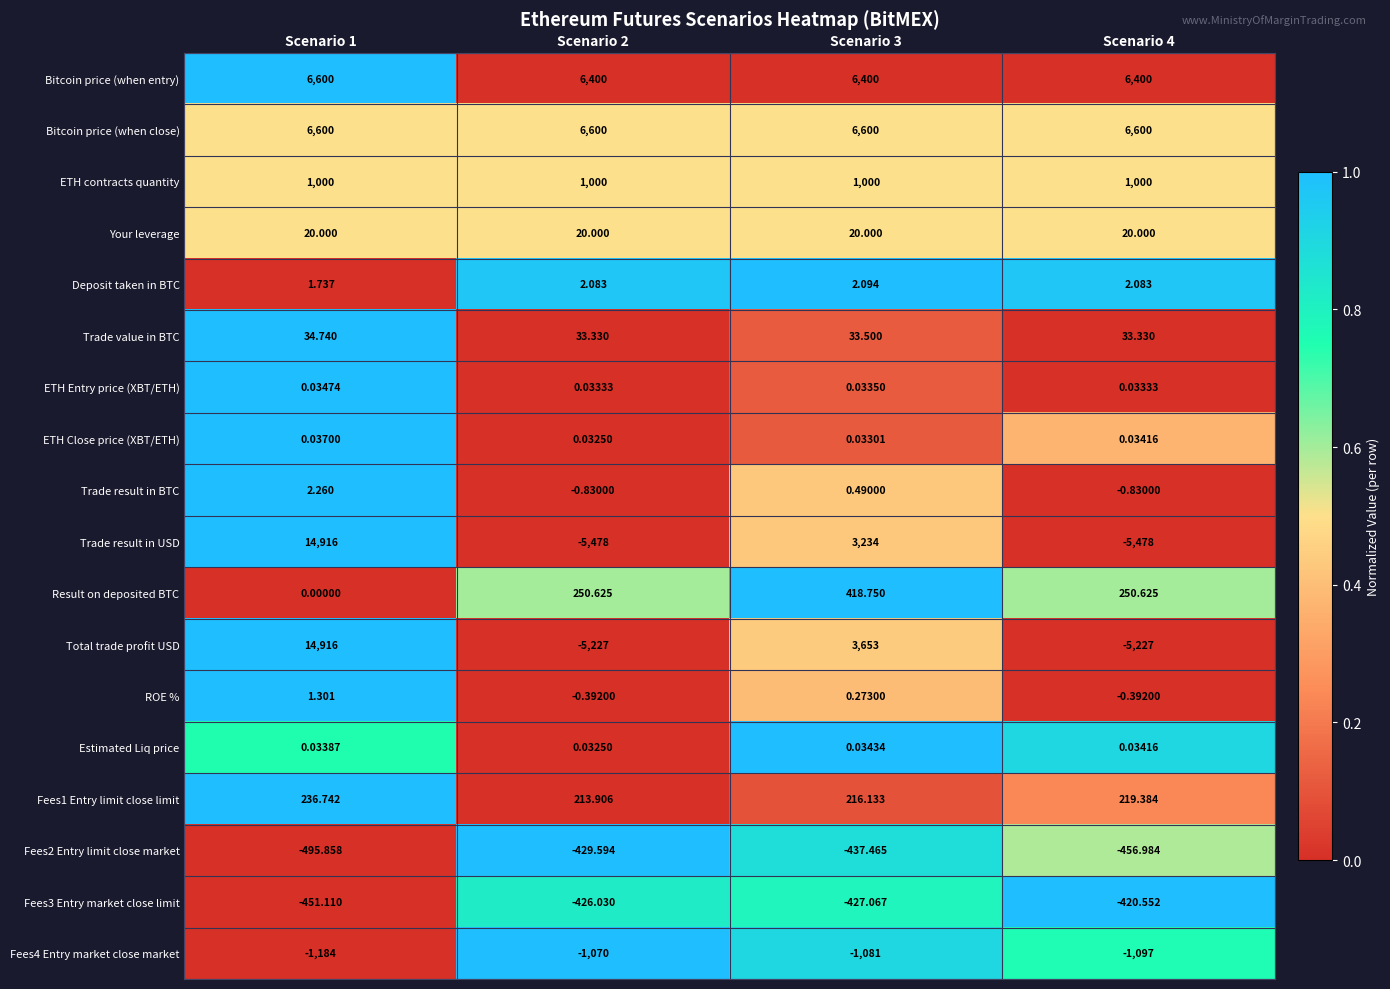

Which series has the largest range (max minus min)?

Trade result in USD